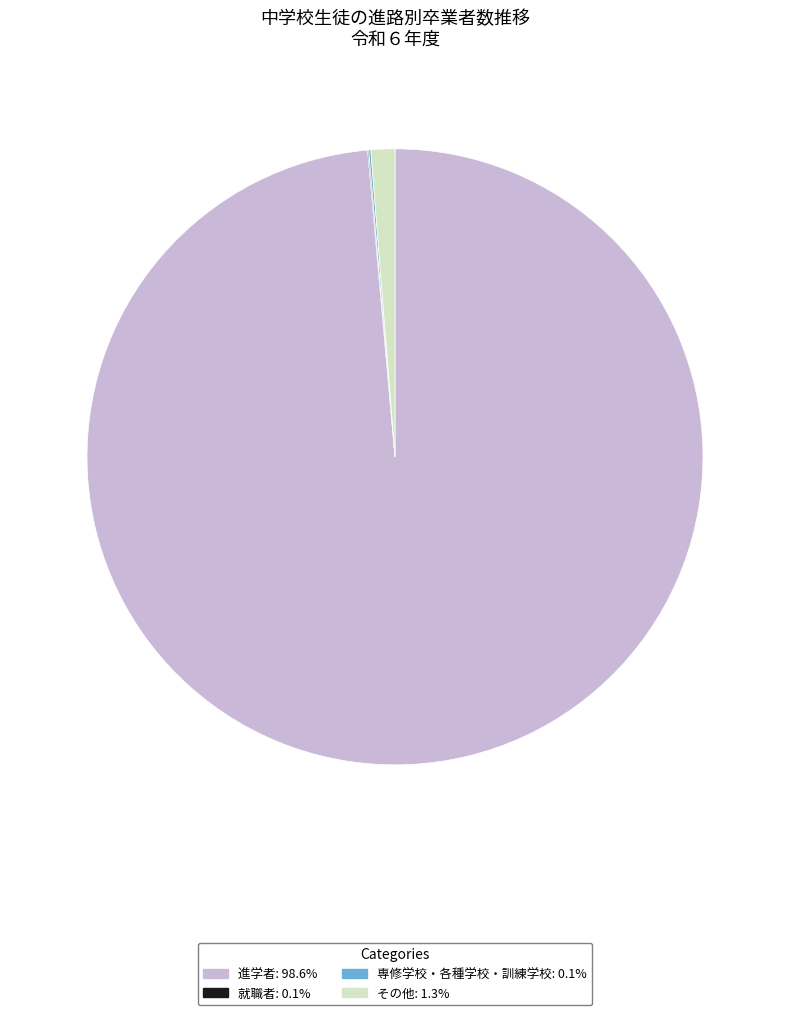

Does any single category account for the majority?

Yes